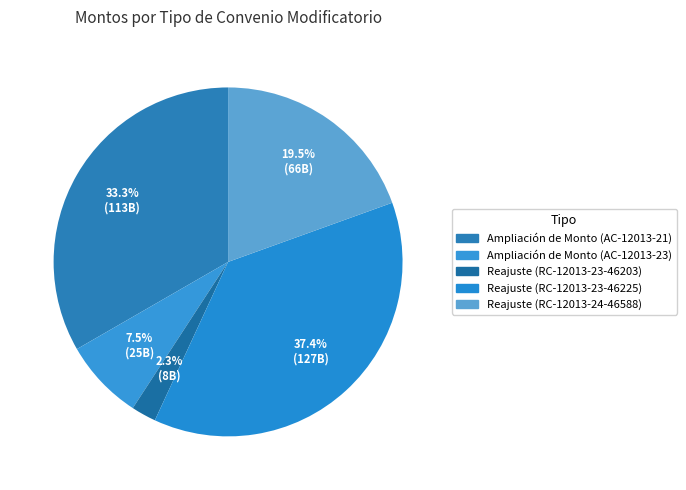

To the nearest percent, what is the average slice percentage?

20%